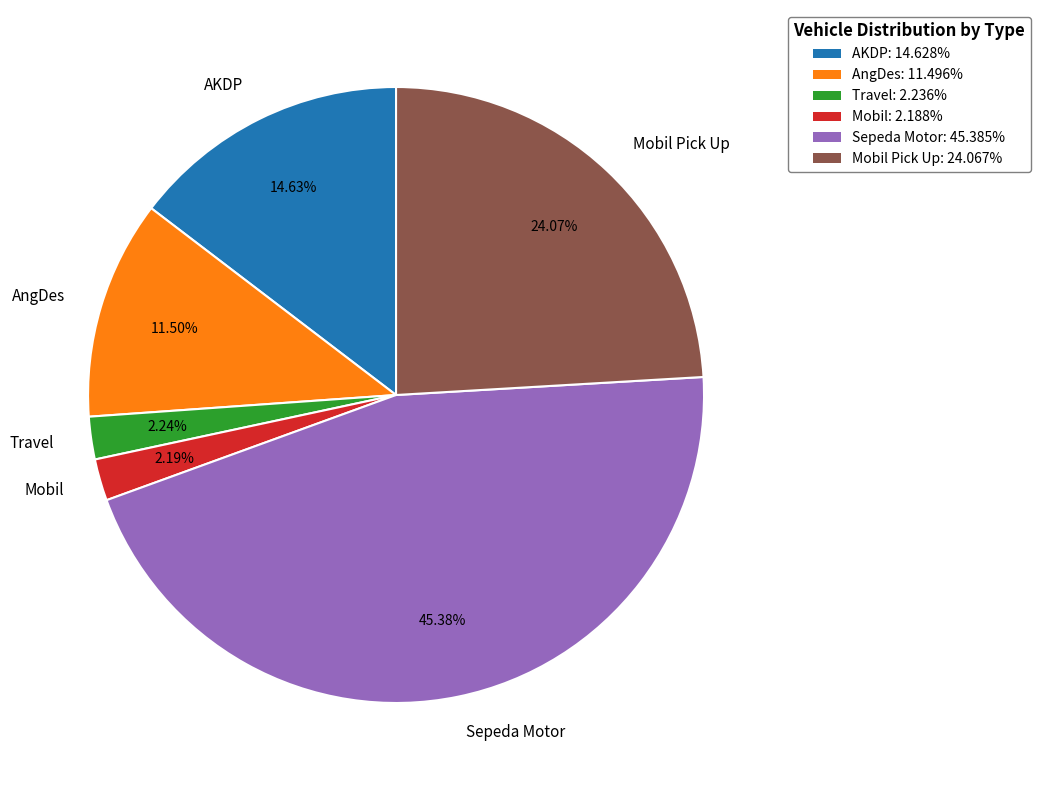

Between AKDP and Mobil Pick Up, which is larger?

Mobil Pick Up